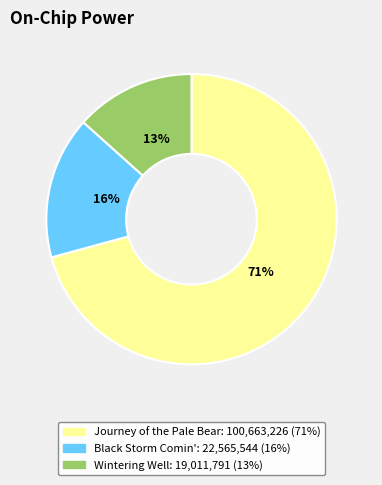

To the nearest percent, what is the average slice percentage?

33%